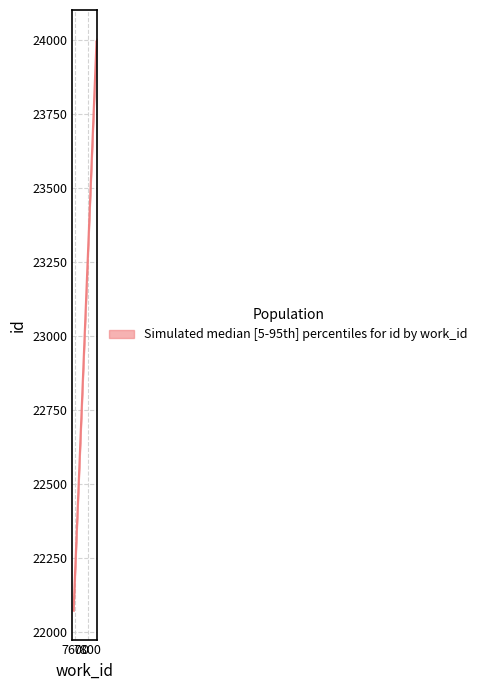

List the labels in order of id_upper value, largest first.

7934, 7934, 7574, 7574